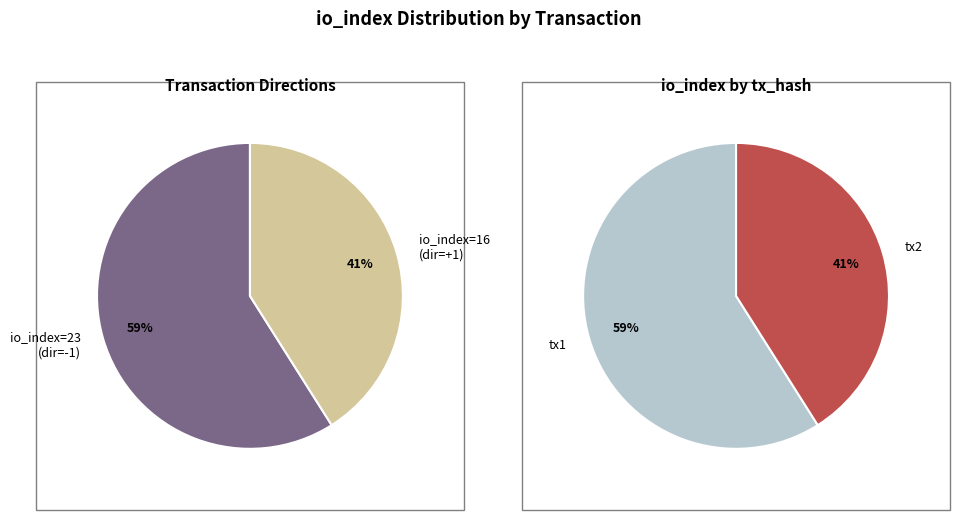

To the nearest percent, what percentage of the pie is io_index: 23?

59%